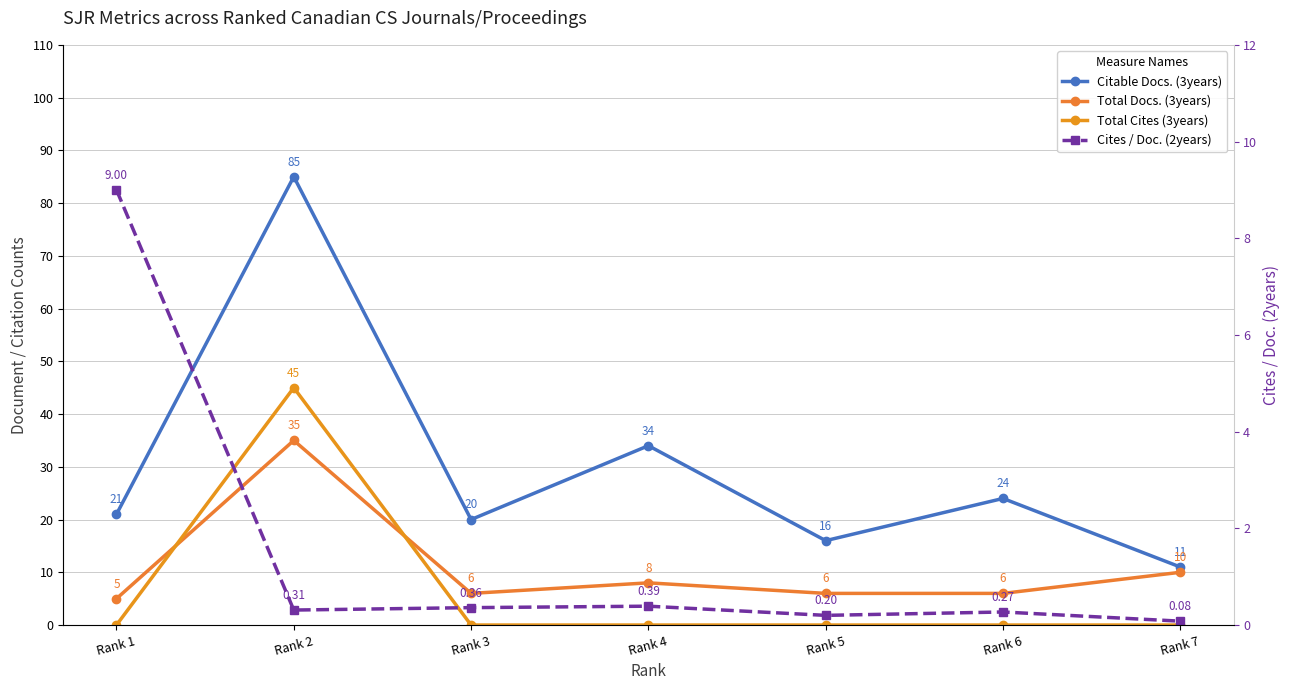

List the series in order of their overall mean, lowest first.

Cites / Doc. (2years), Total Cites (3years), Total Docs. (3years), Citable Docs. (3years)